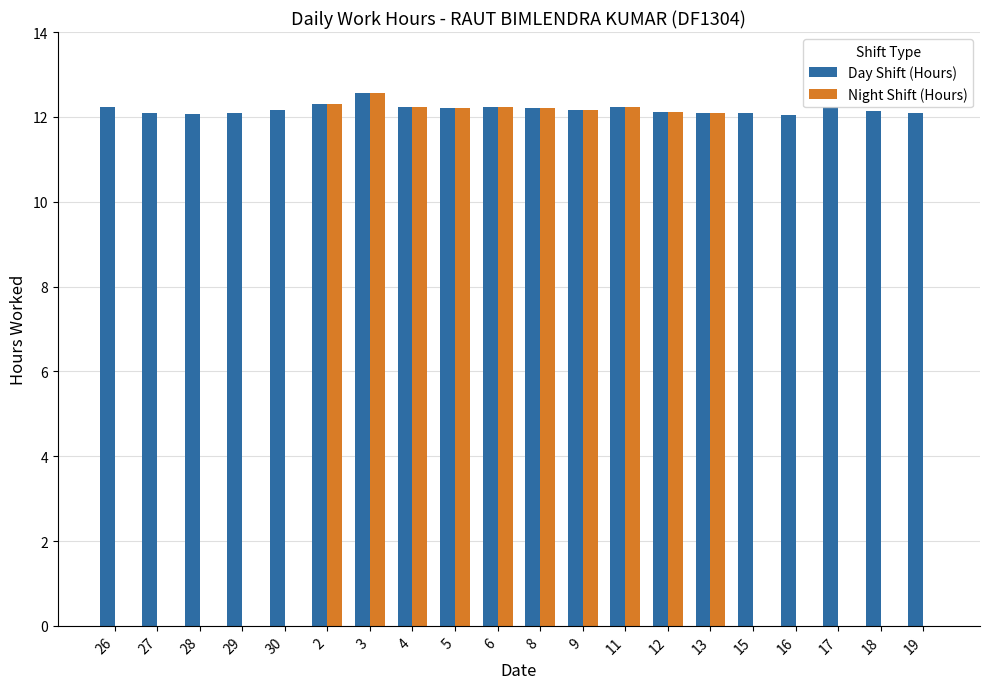

Is the value of Day Shift (Hours) at 8 greater than the value of Night Shift (Hours) at 15?

Yes